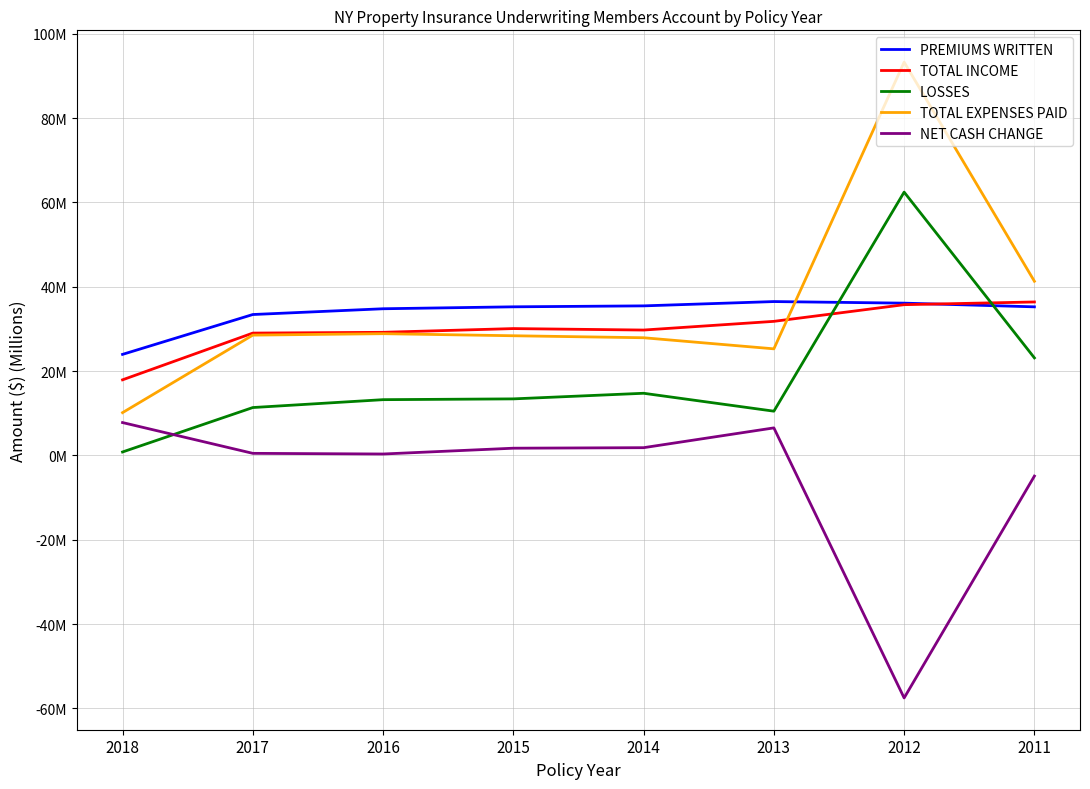

Is the value of PREMIUMS WRITTEN at 2017 greater than the value of TOTAL INCOME at 2016?

Yes